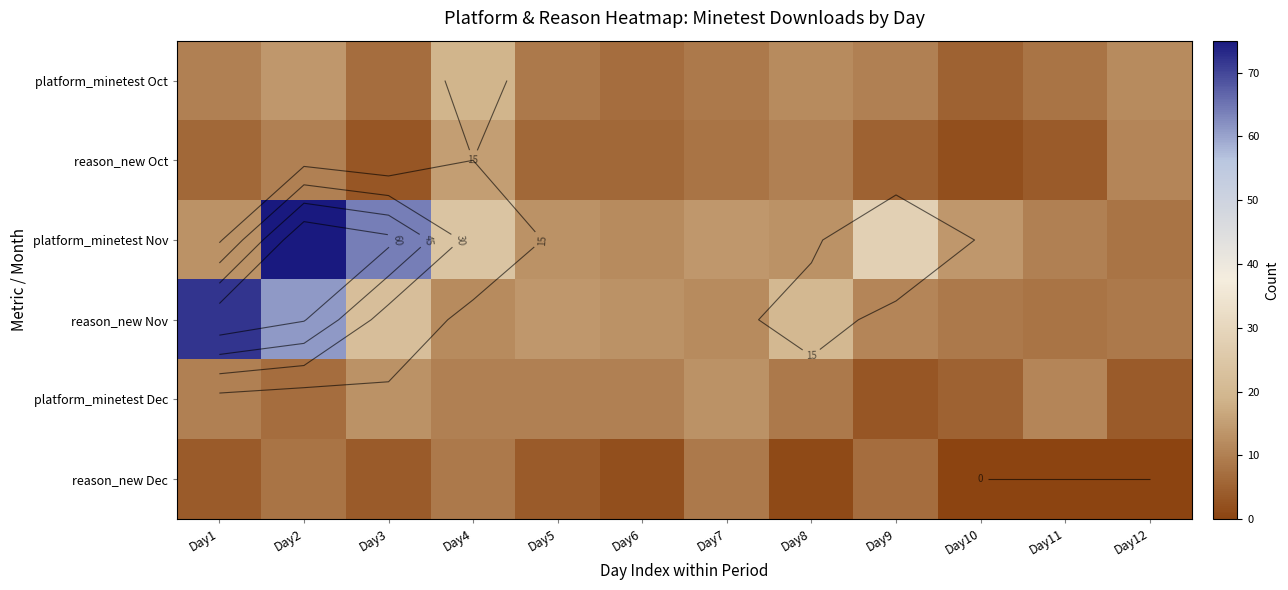

What is the spread (max minus min) of values at Day3?

61